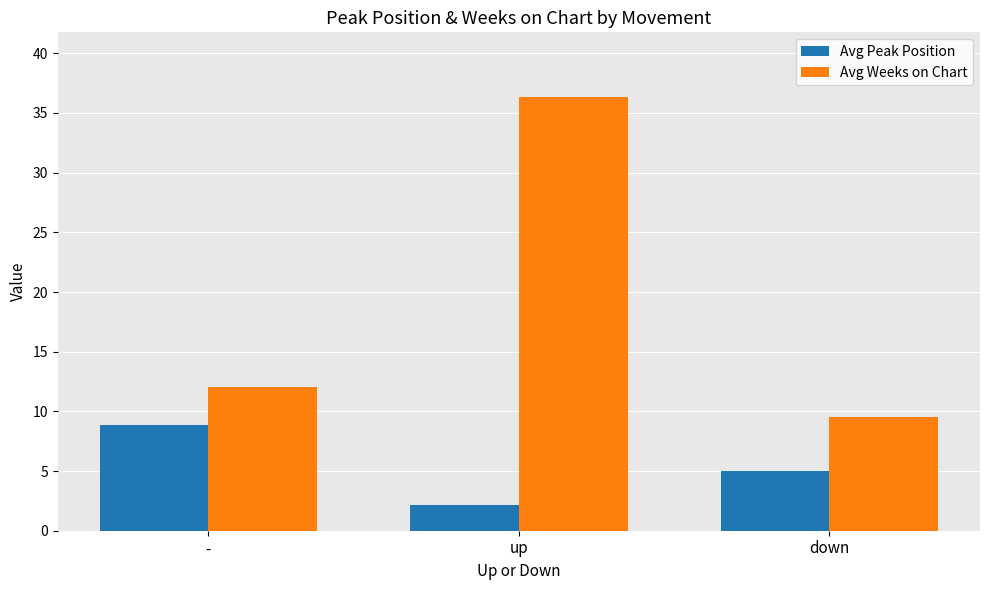

What is the label of the 3rd bar from the left?

down